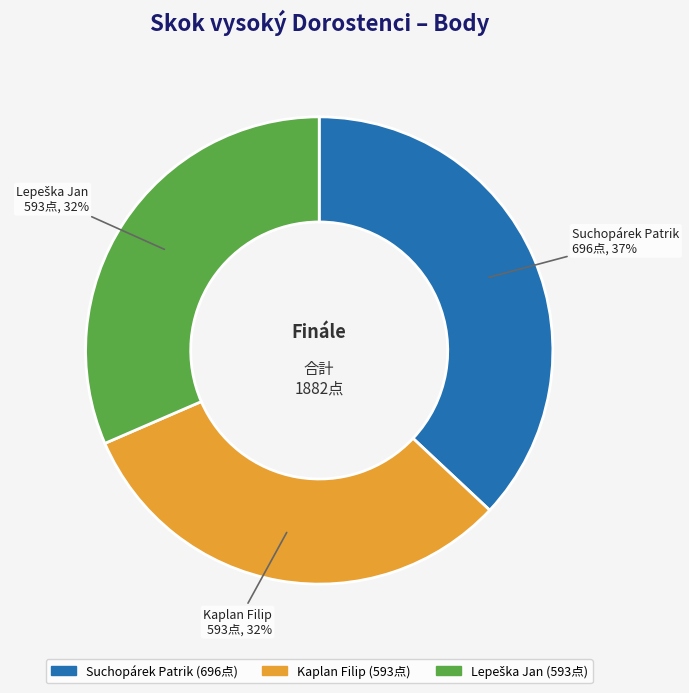

Approximately how many times larger is the value at Suchopárek Patrik compared to Kaplan Filip?

1.2